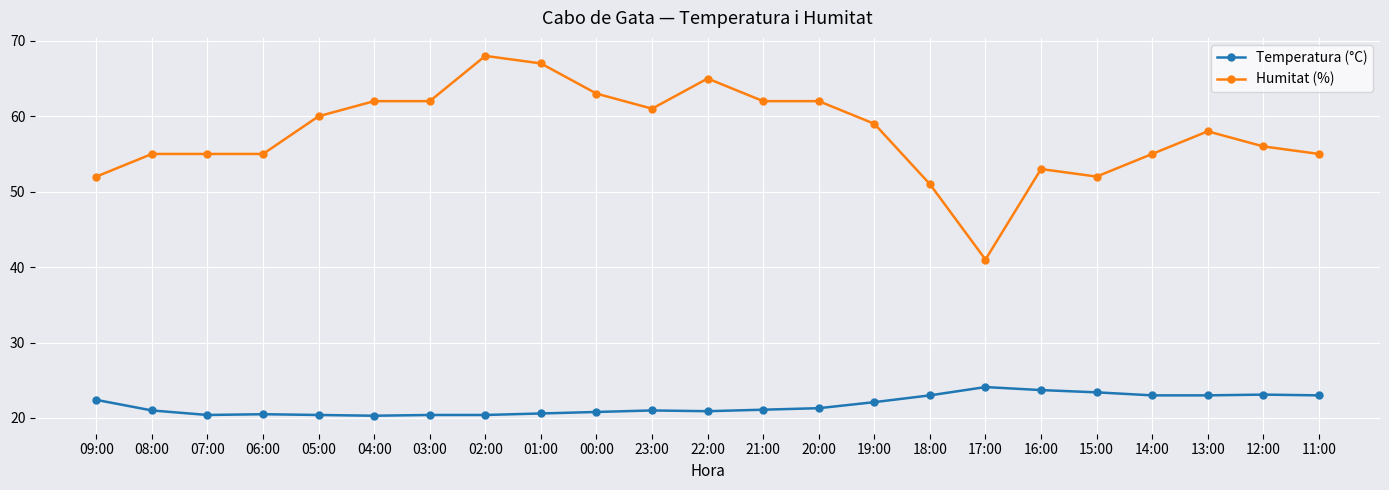

What is the total value across all series at 06:00?

75.5